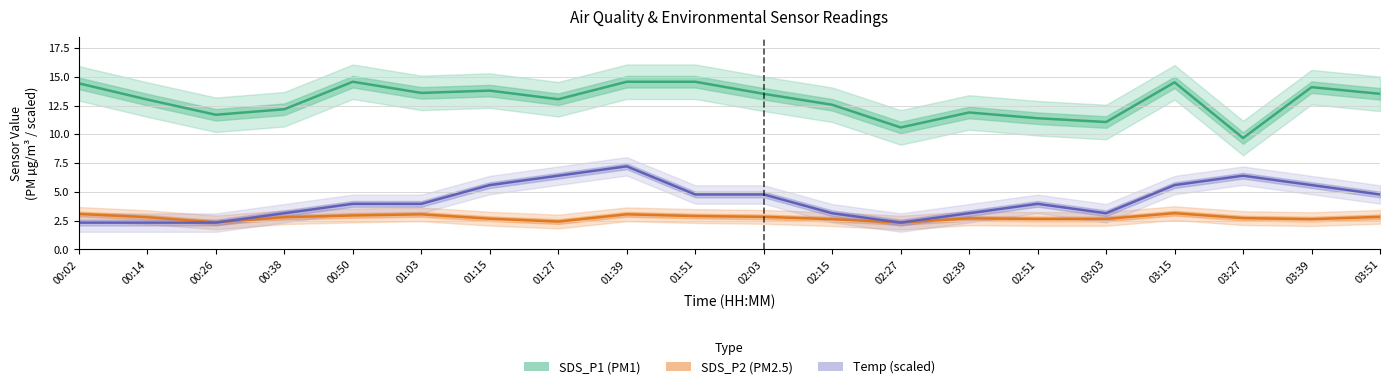

Rank the series at 02:27 from highest to lowest value.

SDS_P1 (PM1), SDS_P2 (PM2.5), Temp (scaled)